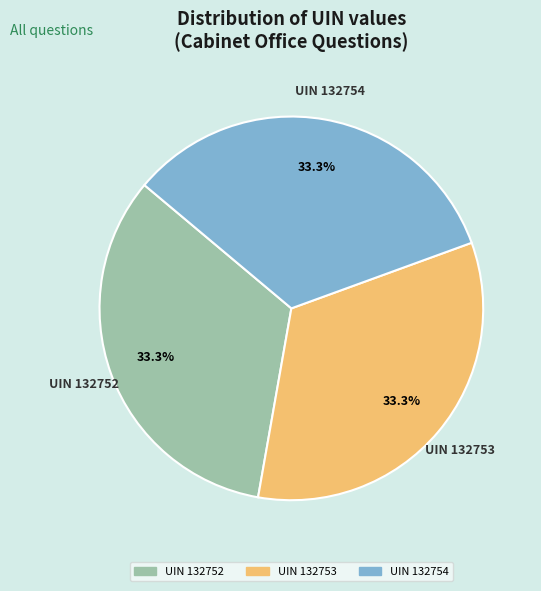

Is there a majority slice in this chart?

No